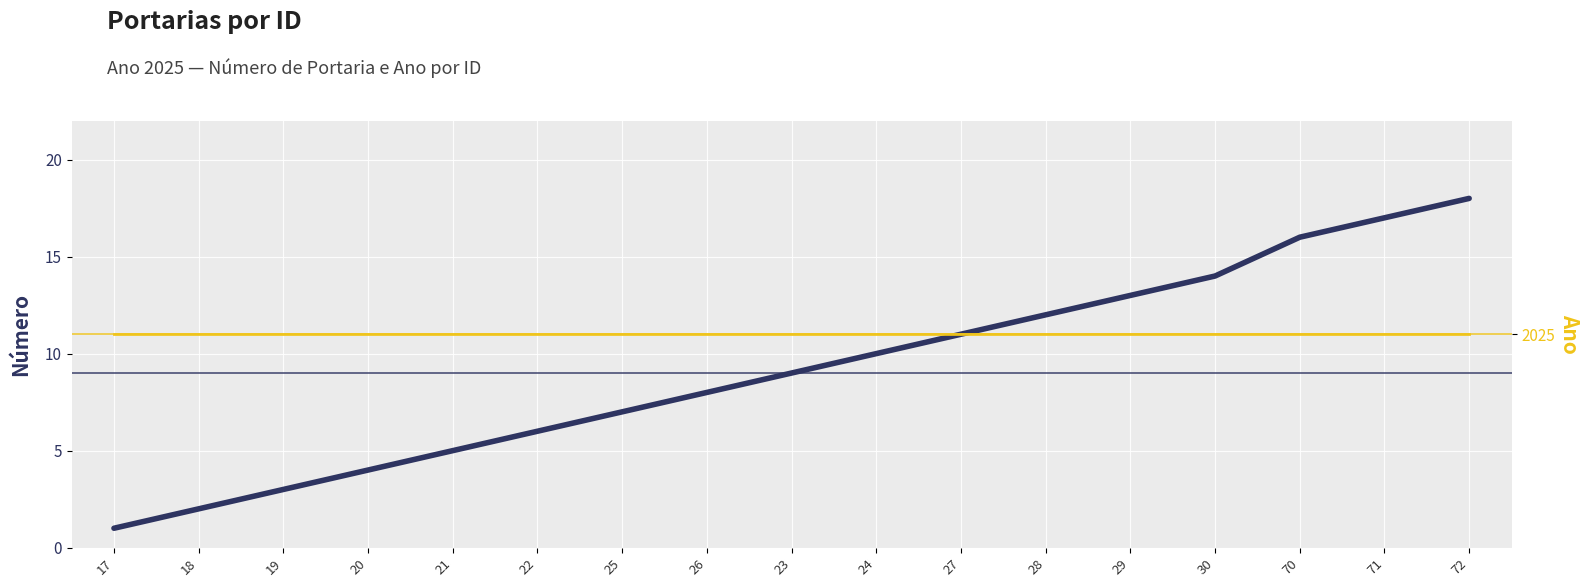

Reading left to right, list all the values displayed in this chart.

Número: 17=1	18=2	19=3	20=4	21=5	22=6	25=7	26=8	23=9	24=10	27=11	28=12	29=13	30=14	70=16	71=17	72=18
Ano: 17=2025	18=2025	19=2025	20=2025	21=2025	22=2025	25=2025	26=2025	23=2025	24=2025	27=2025	28=2025	29=2025	30=2025	70=2025	71=2025	72=2025